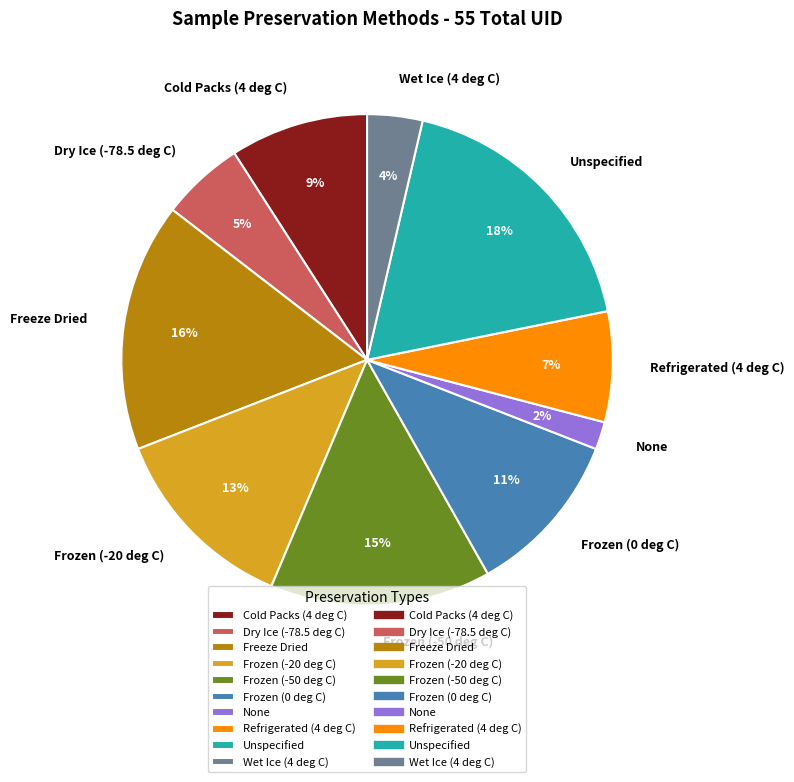

To the nearest percent, what is the difference between the Freeze Dried and Frozen (0 deg C) slice percentages?

5%